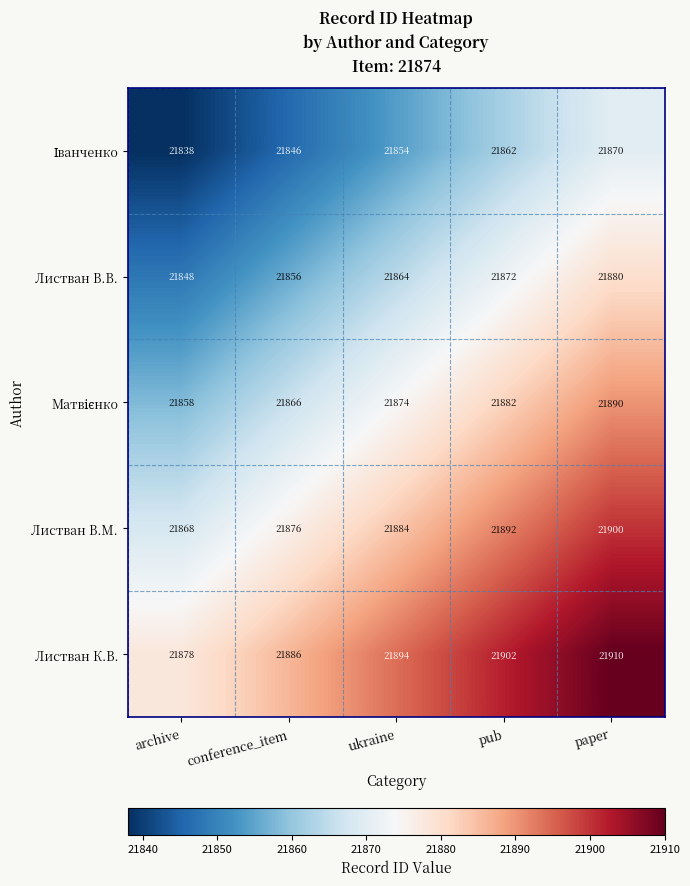

Which series has the largest total across all categories?

Листван К.В.